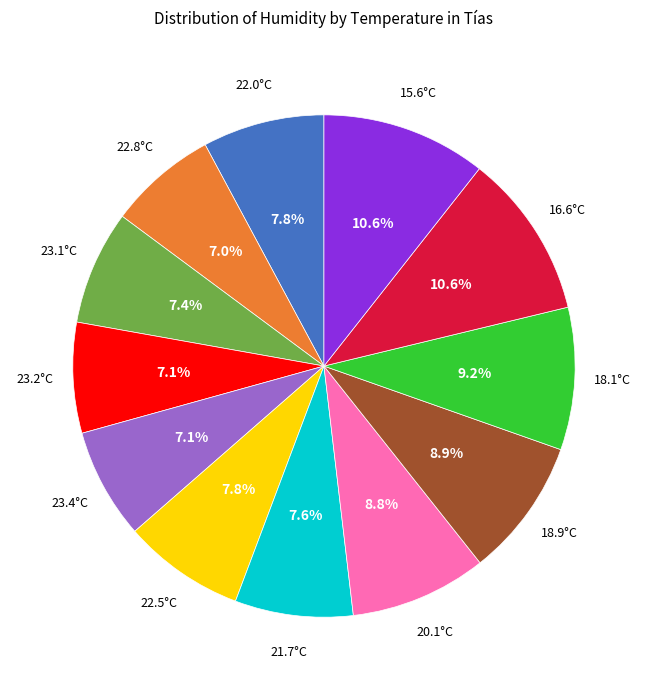

Does any single category account for the majority?

No